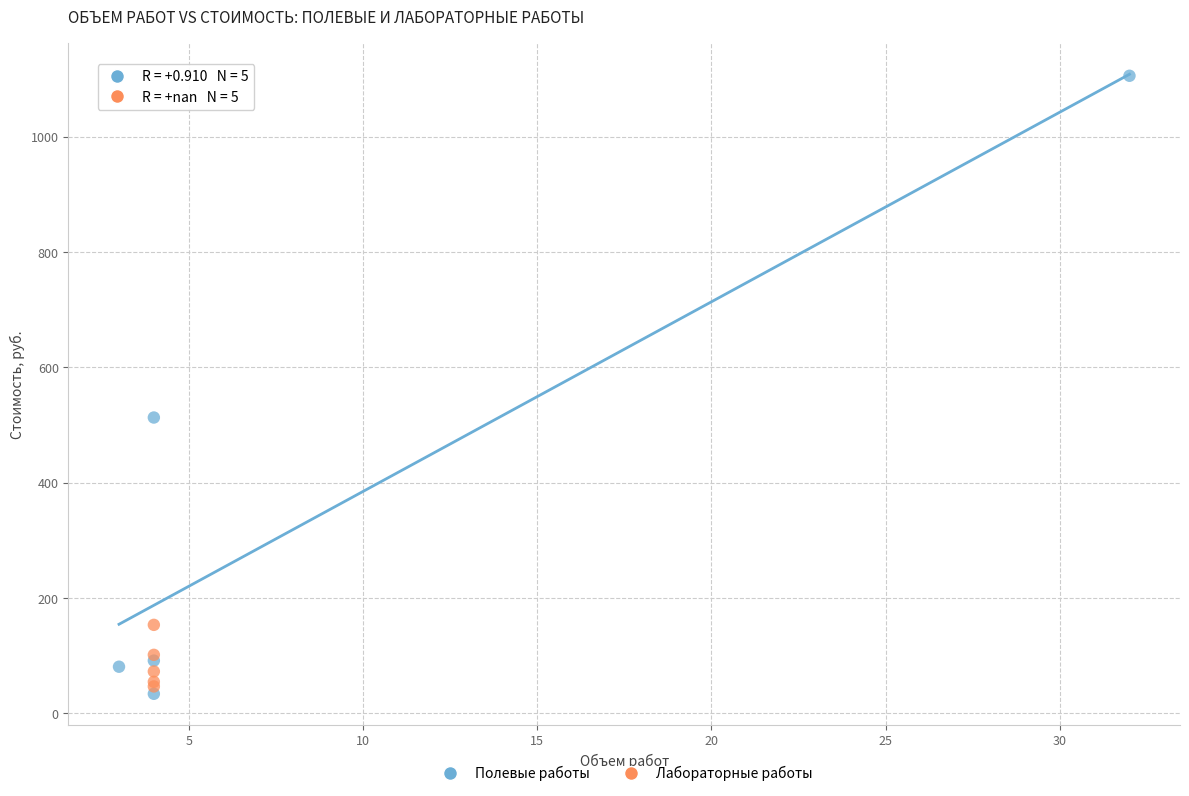

What are all the series names shown in the legend?

Полевые работы, Лабораторные работы